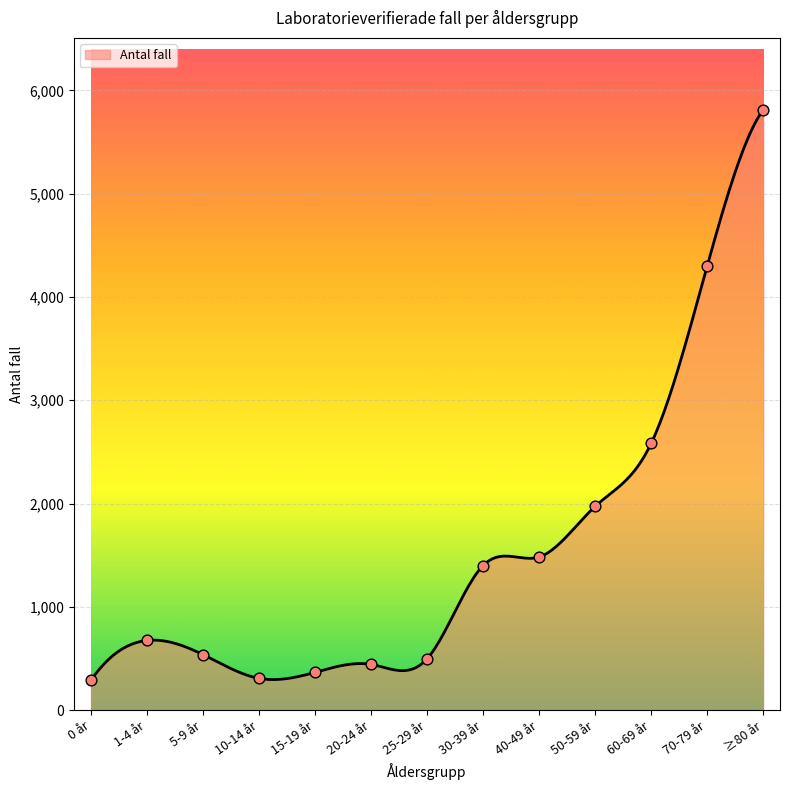

What is the change in value from 25-29 år to ≥80 år?

+5313